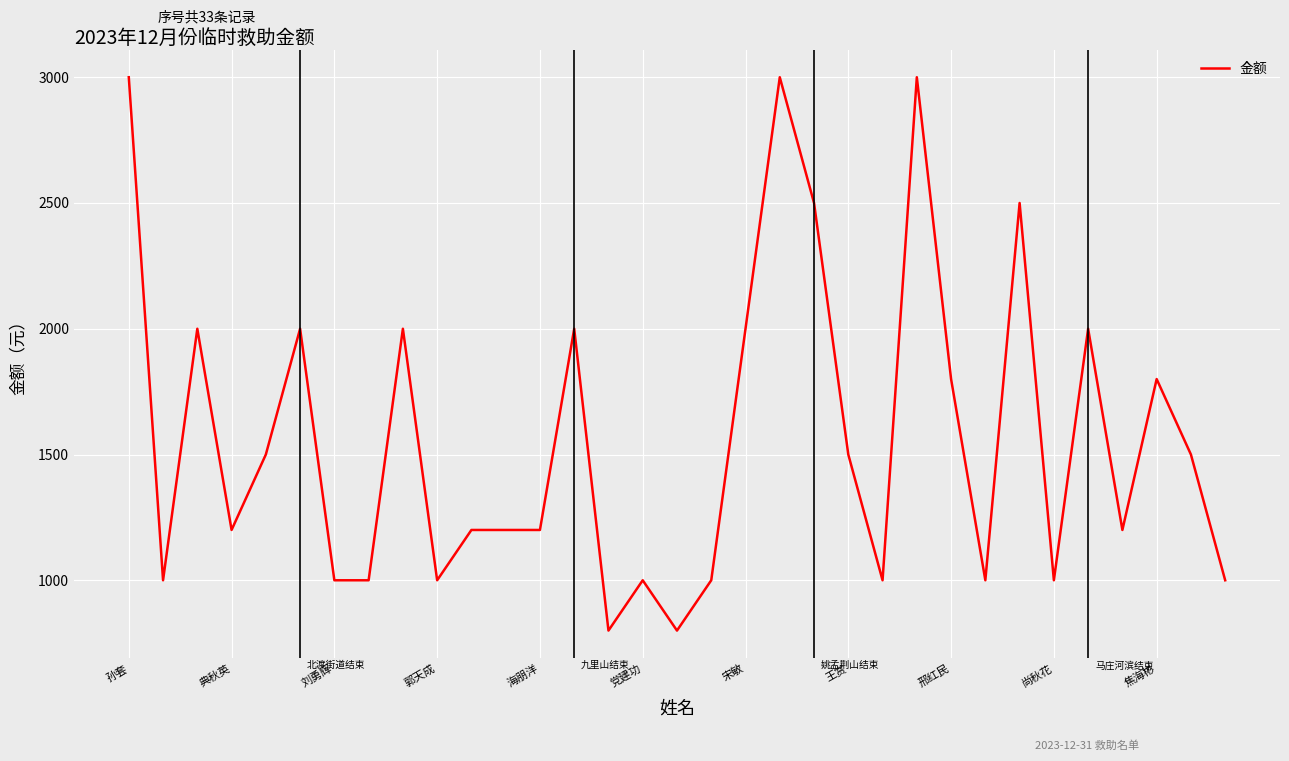

What is the difference between the maximum and minimum values?

2200